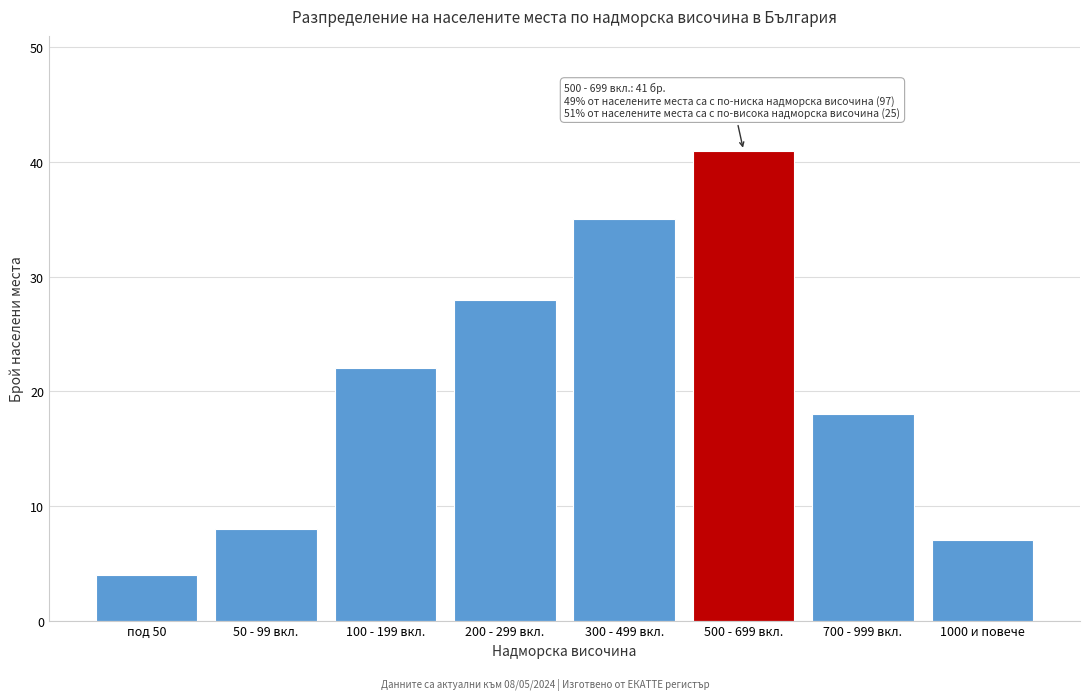

Reading left to right, what are all the values shown in this chart?

4	8	22	28	35	41	18	7